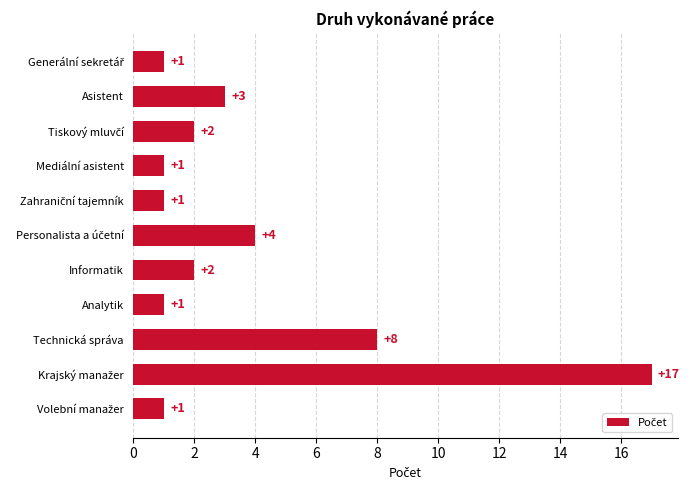

The chart shows a value of 8 at Technická správa. True or false?

True